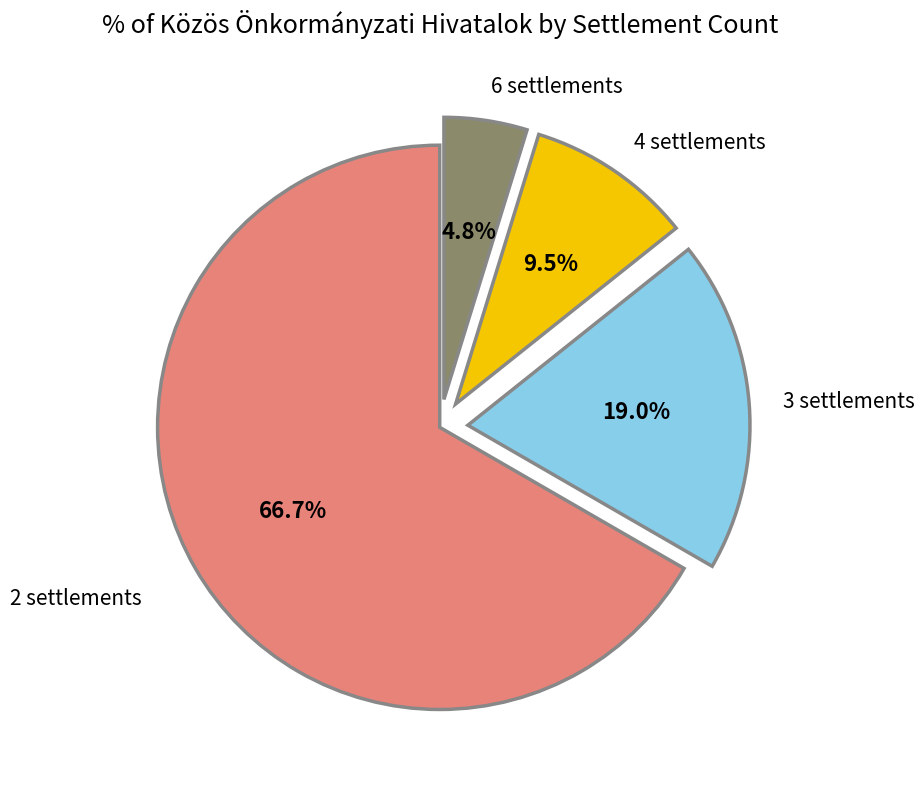

How many segments does this pie chart have?

4